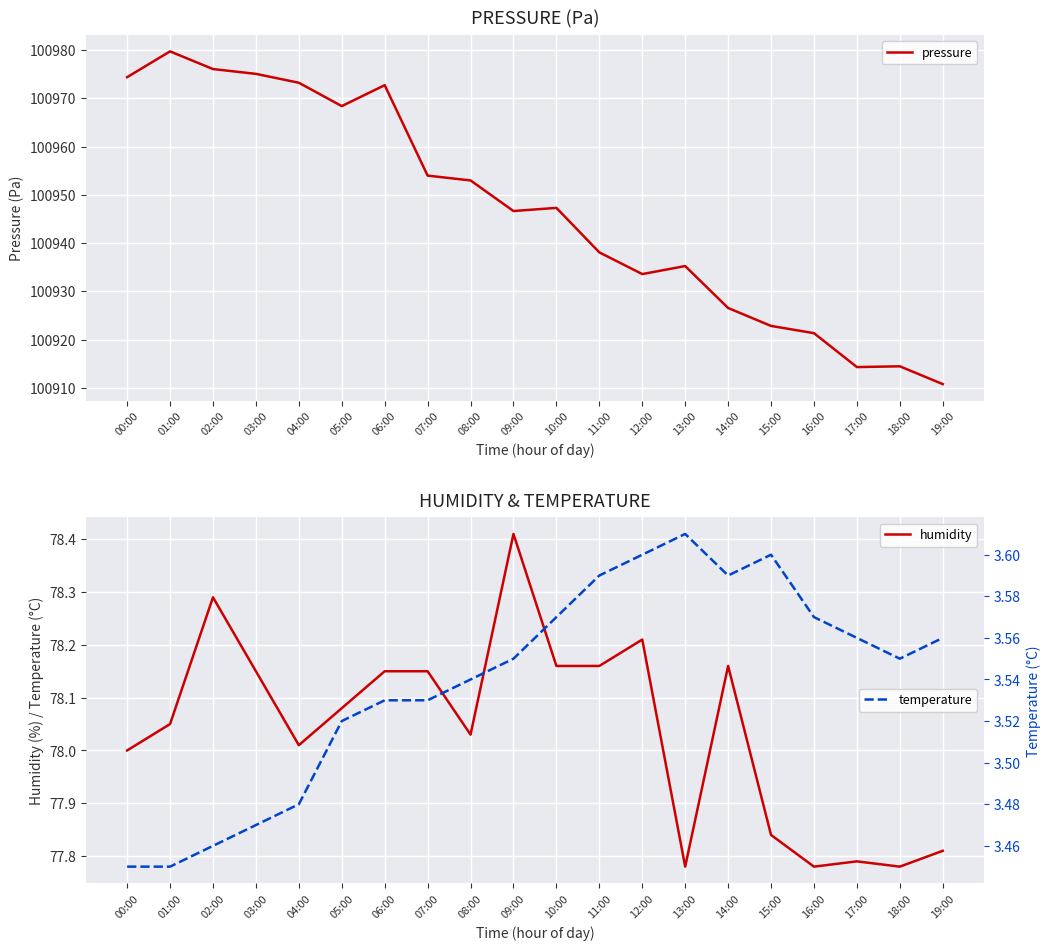

The temperature series shows 2.3 at 18:00. True or false?

False